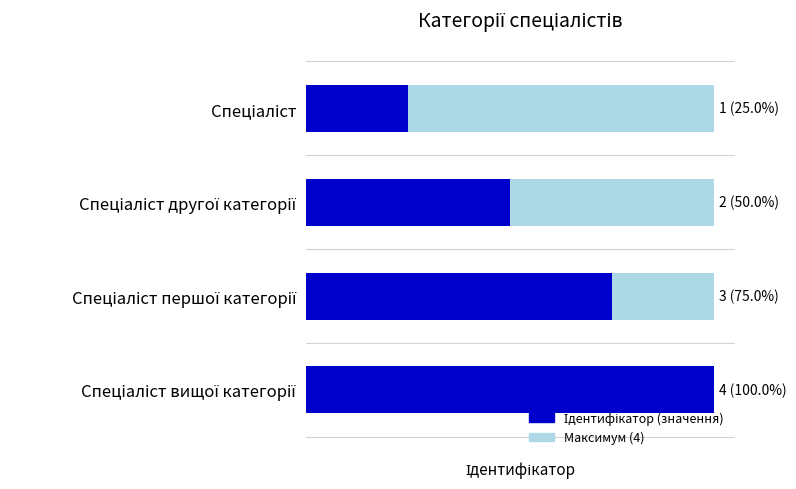

What is the ratio of the value at Спеціаліст першої категорії to the value at Спеціаліст?

3.0